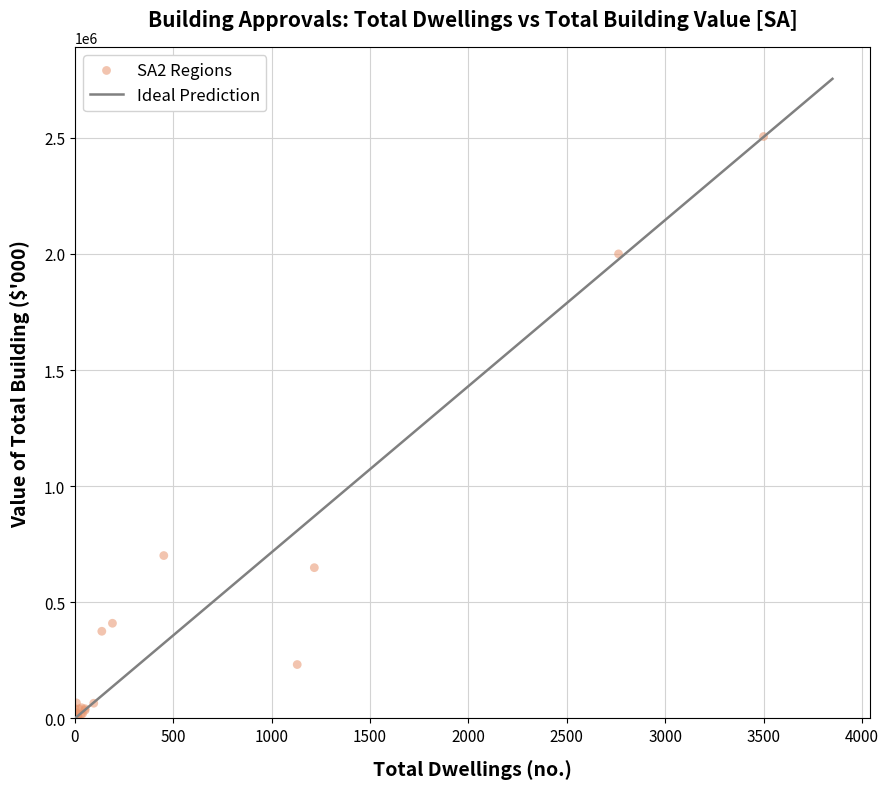

What Y value in the scatter plot is closest to 1254286?

701332